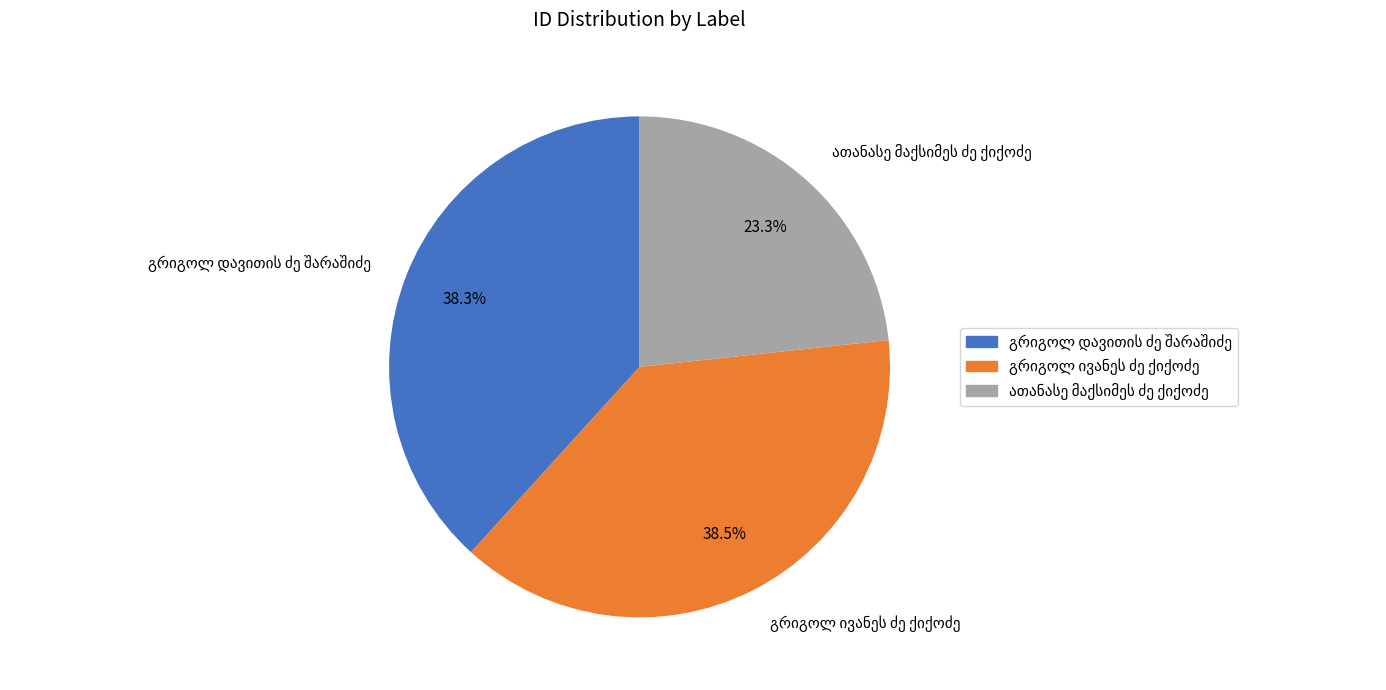

Is there a majority slice in this chart?

No